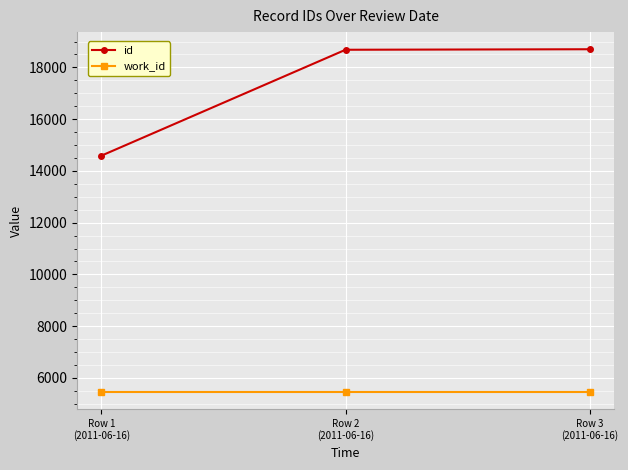

What is the value of the work_id point at the 1st from the left?

5458